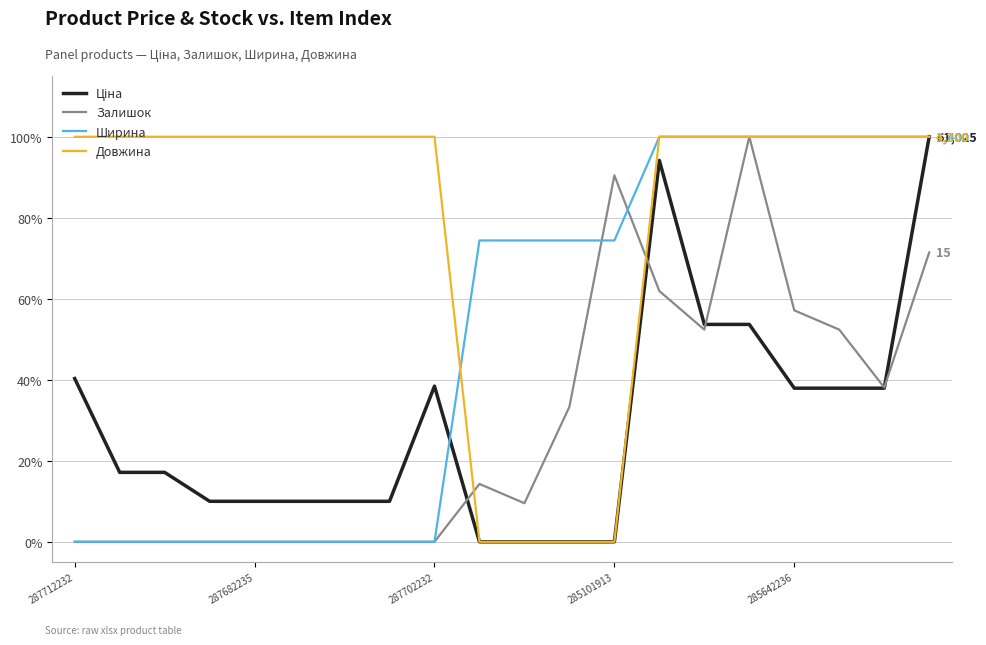

What is the highest value of the Довжина series?

100.0